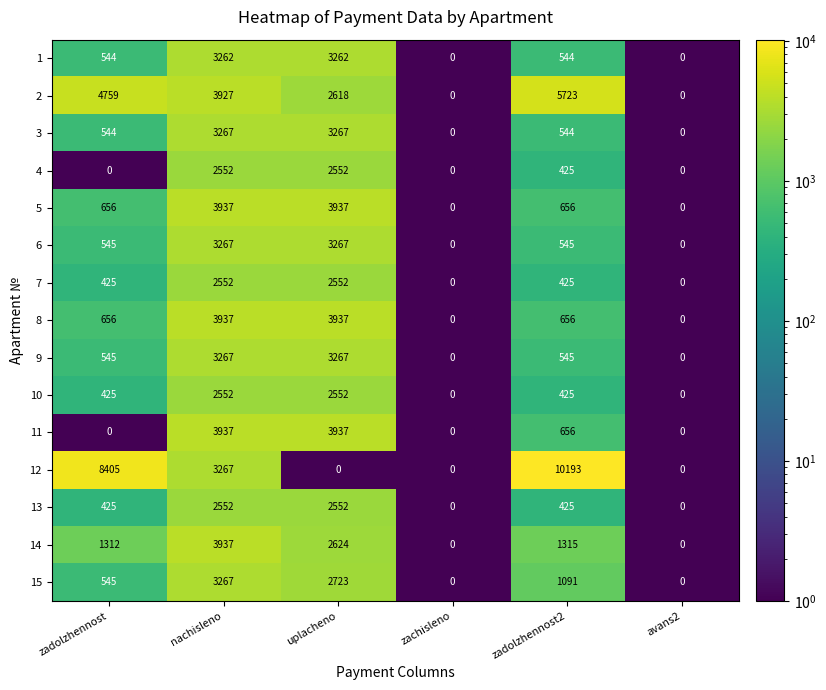

The value of 5 at zachisleno is 0. True or false?

True